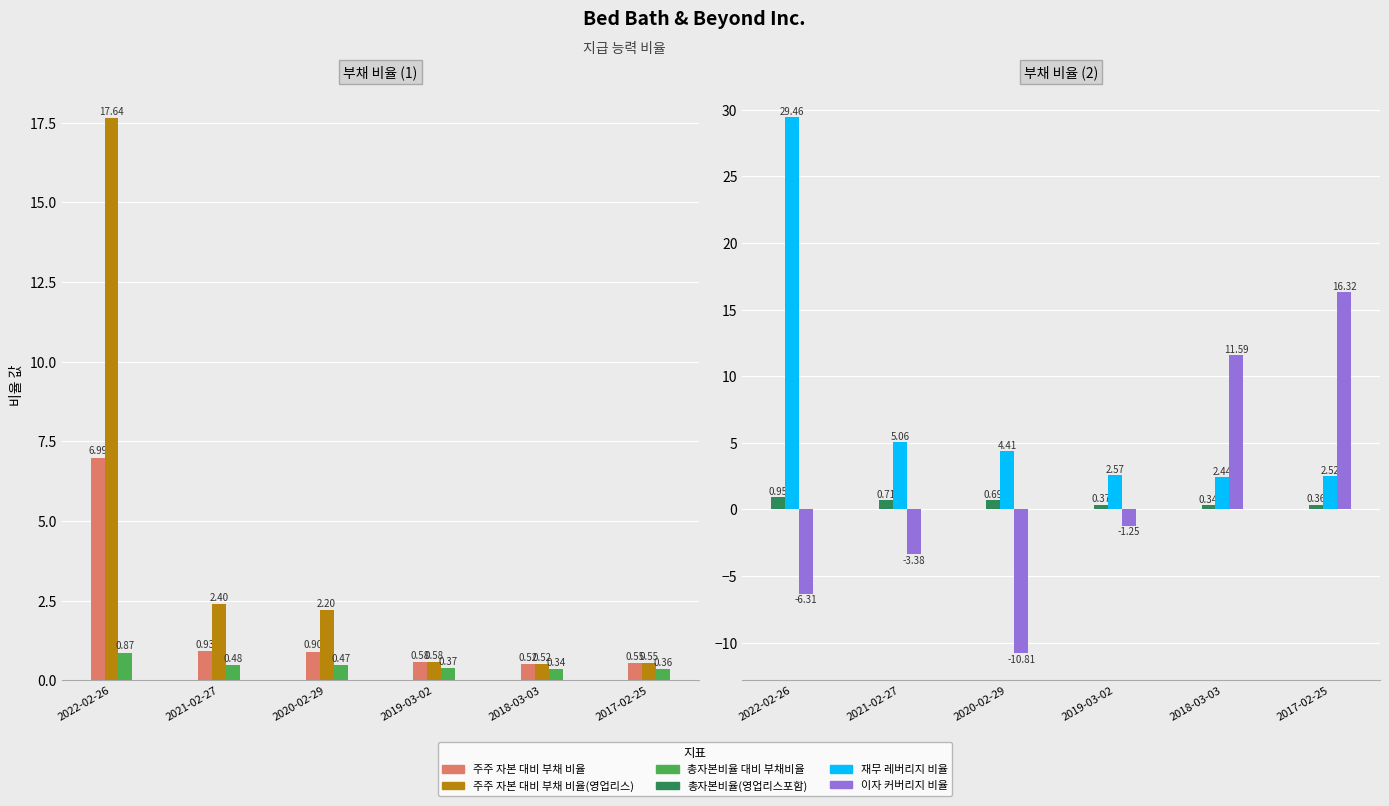

How many bars are there in total?

36